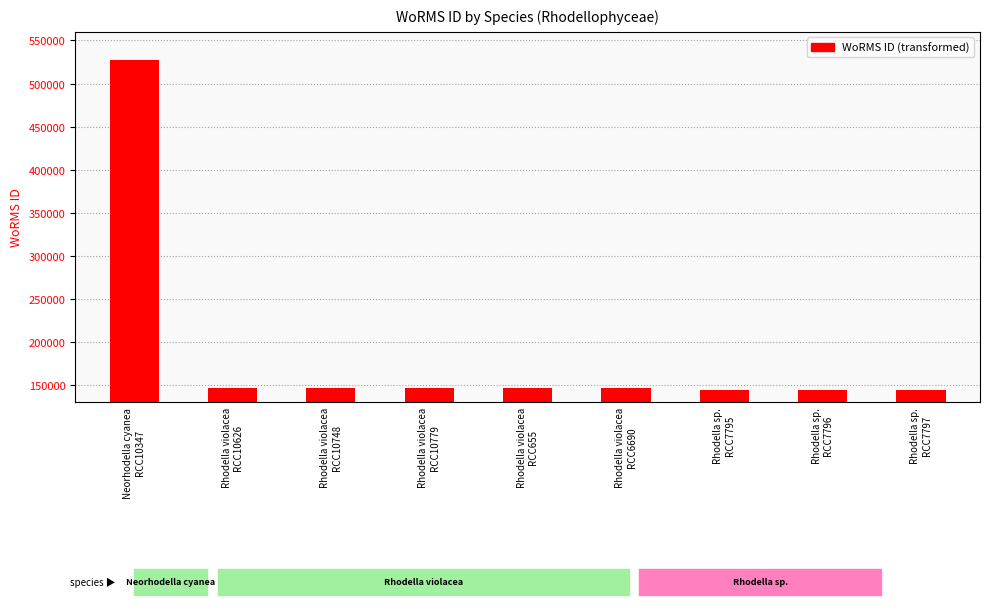

Where does the data first go above 145790?

Neorhodella cyanea
RCC10347